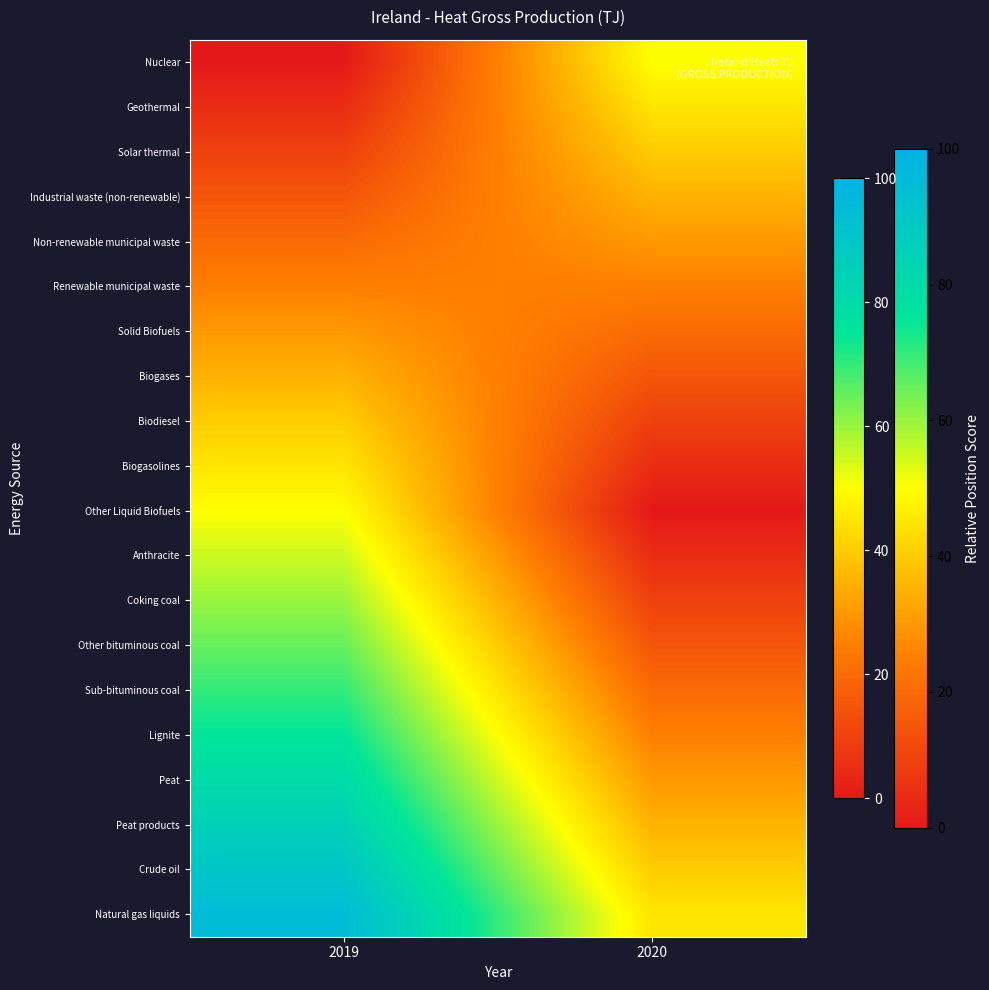

Which category has the lowest value across all series?

2019